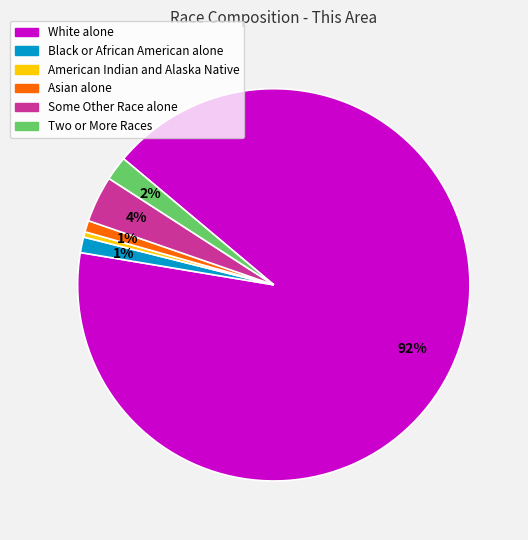

Between White alone and Asian alone, which is larger?

White alone